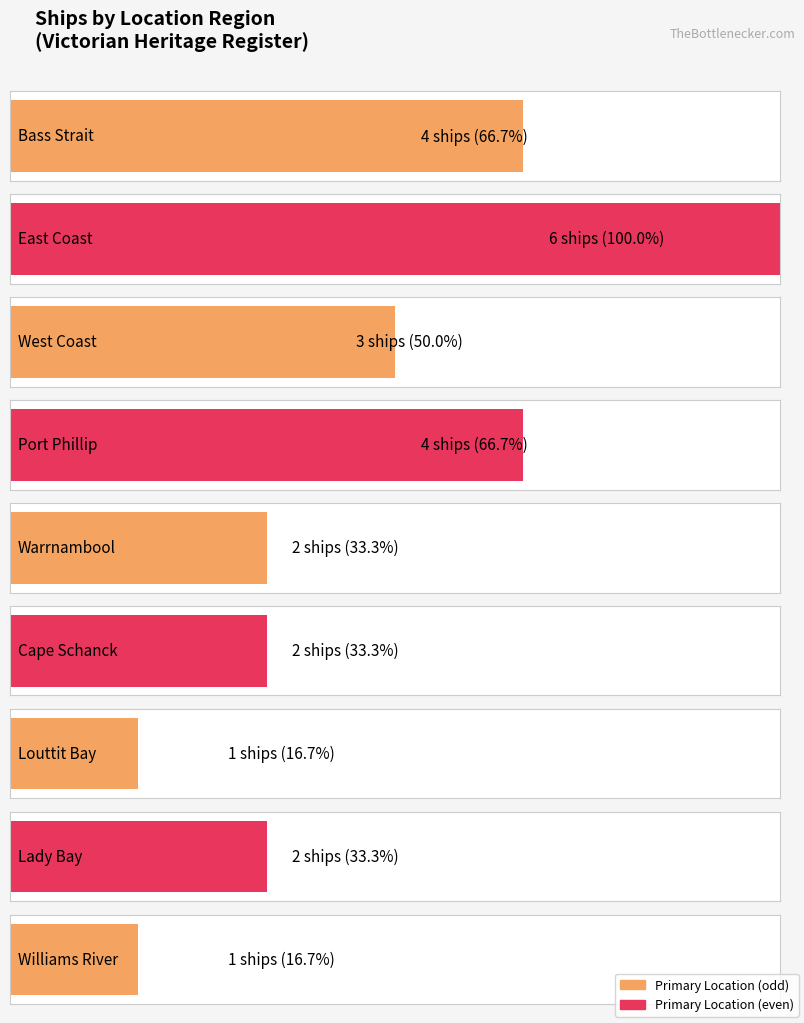

Are the bars grouped side by side (vs. stacked)?

No